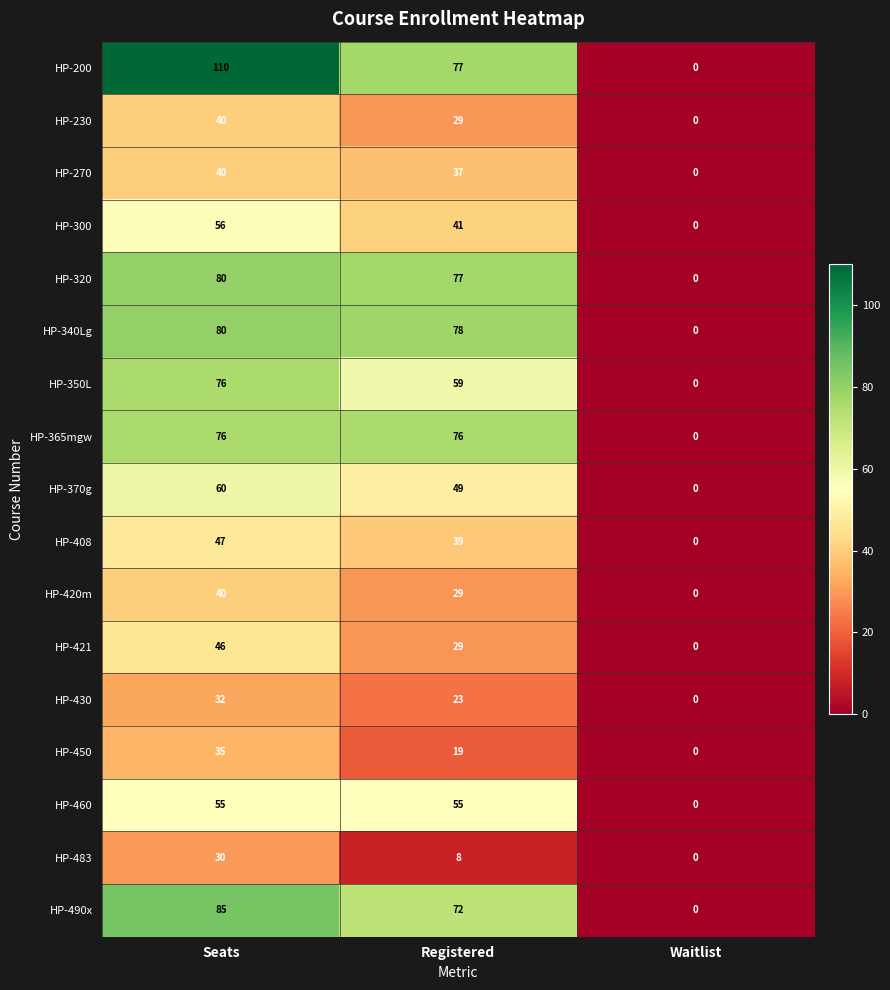

List the labels in order of HP-370g value, smallest first.

Waitlist, Registered, Seats